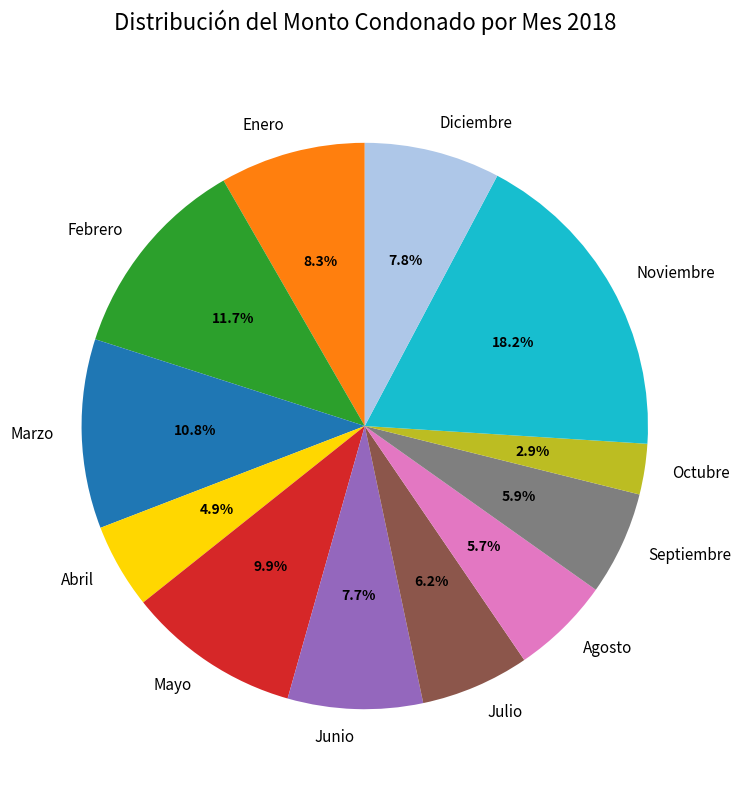

The Mayo slice represents 1% of the pie. True or false?

False